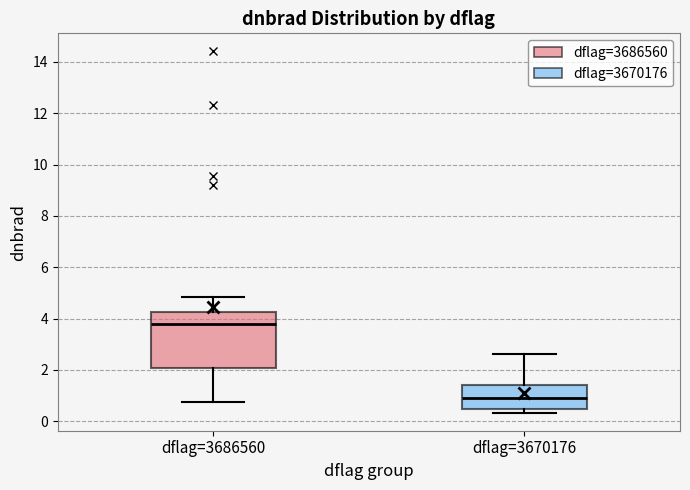

Which box has the lowest median line?

dflag=3670176